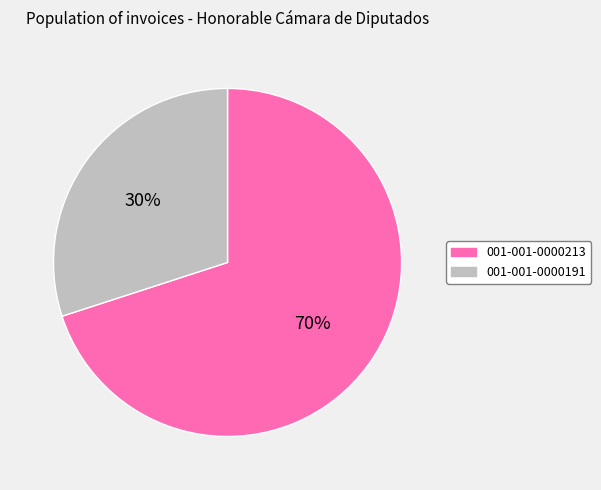

Rank the categories by value from highest to lowest.

001-001-0000213, 001-001-0000191